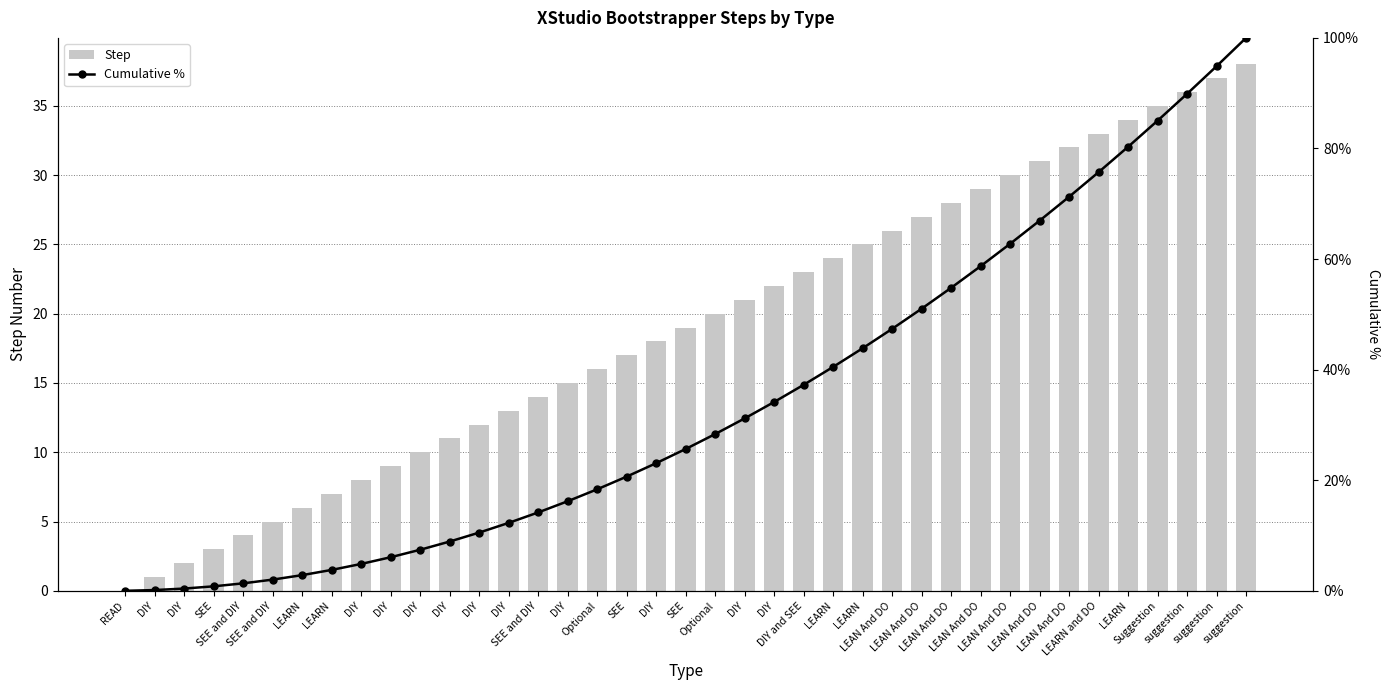

The Step series shows 11.0 at DIY. True or false?

True